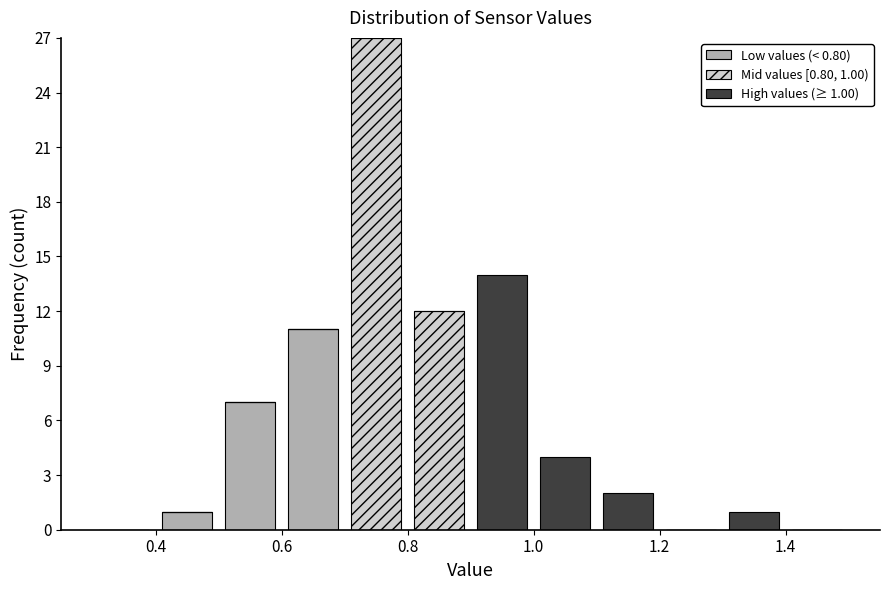

Which range on the x-axis has the tallest stacked bar (by total height)?

0.7 to 0.8